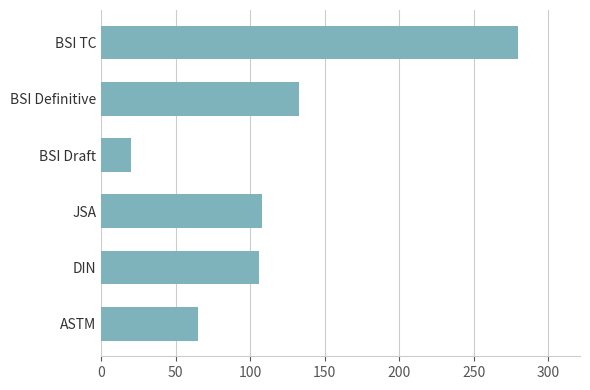

The chart shows a value of 90.3 at BSI Definitive. True or false?

False